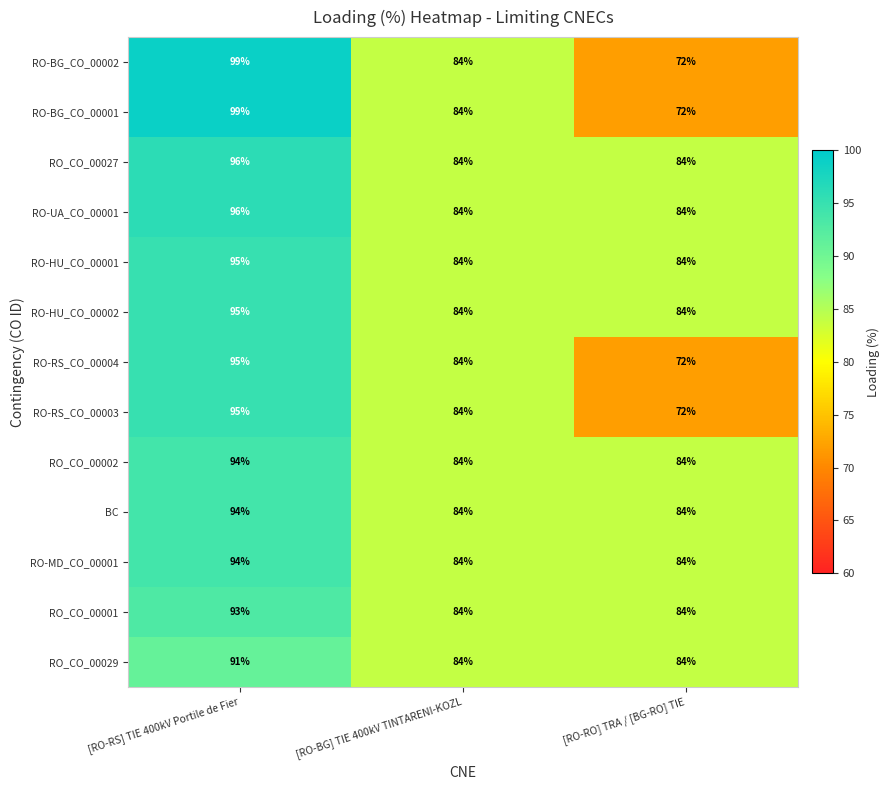

True or false: RO-UA_CO_00001 has a value of 50 at [RO-BG] TIE 400kV TINTARENI-KOZL.

False